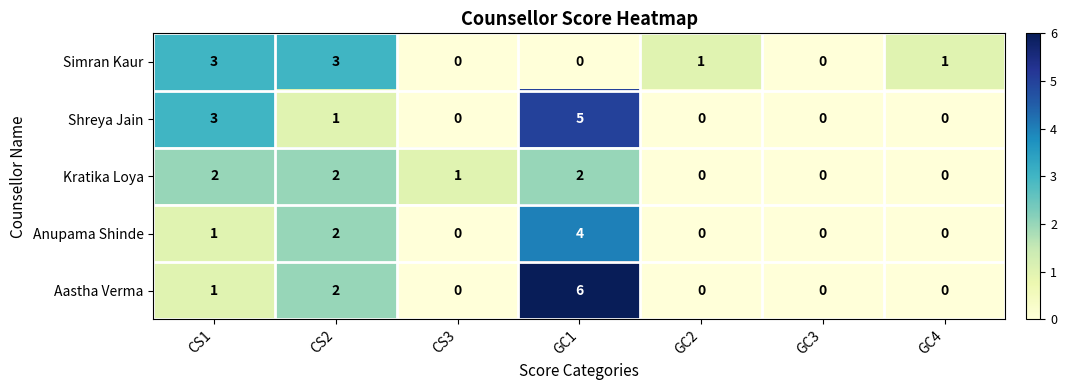

How many Aastha Verma values are between 0 and 2?

6